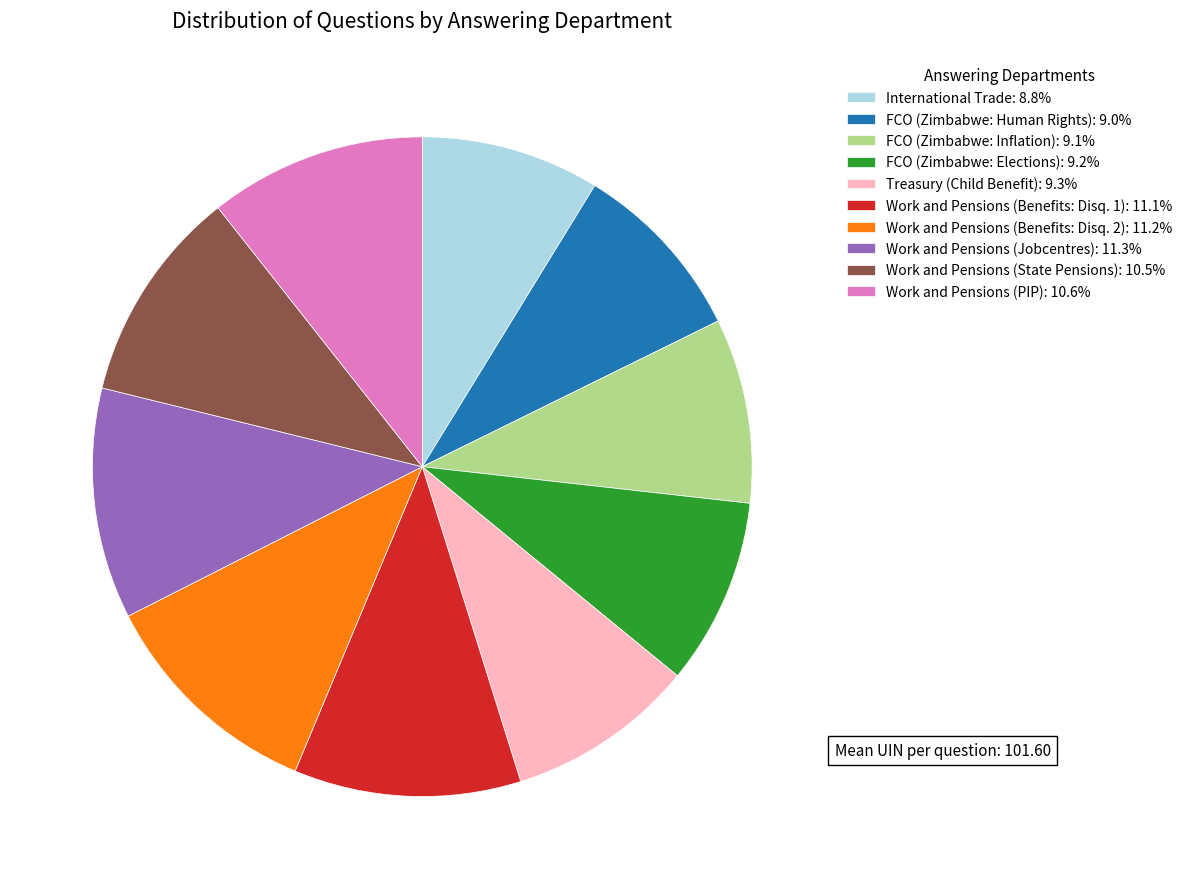

Is there a majority slice in this chart?

No